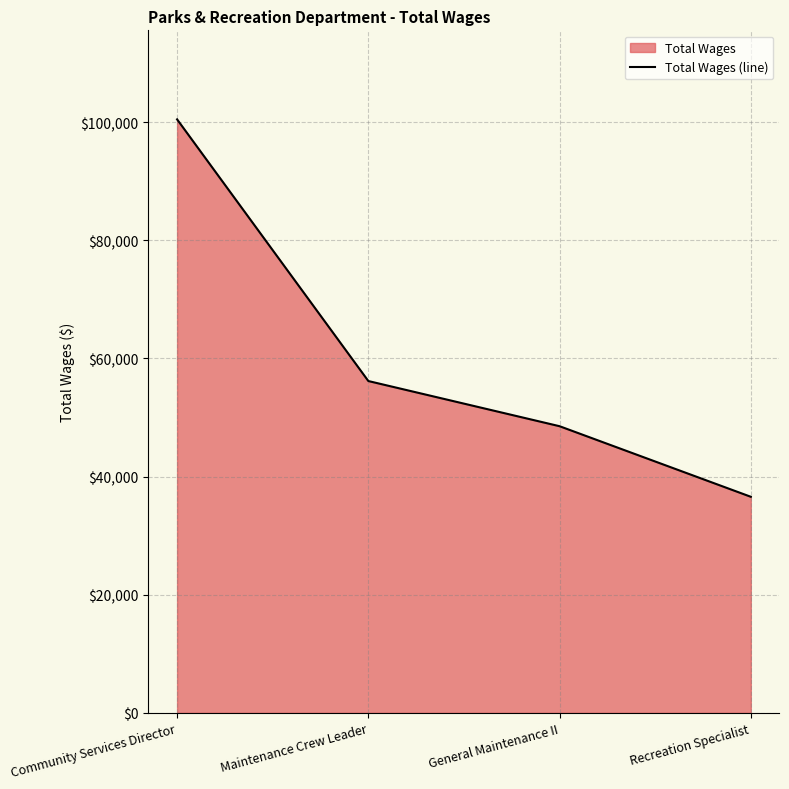

At which label is the value closest to 68522?

Maintenance Crew Leader